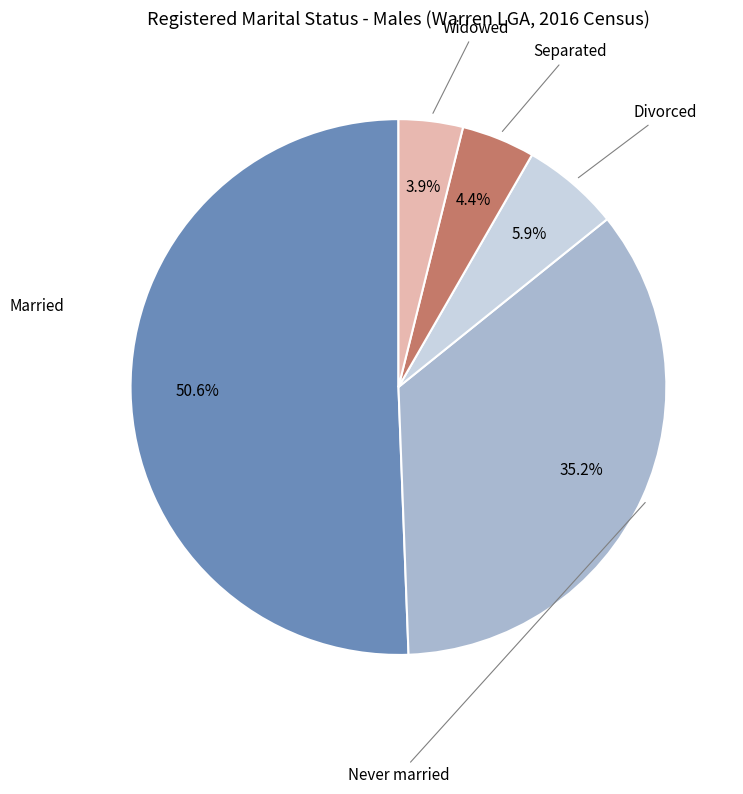

Does any single category account for the majority?

Yes